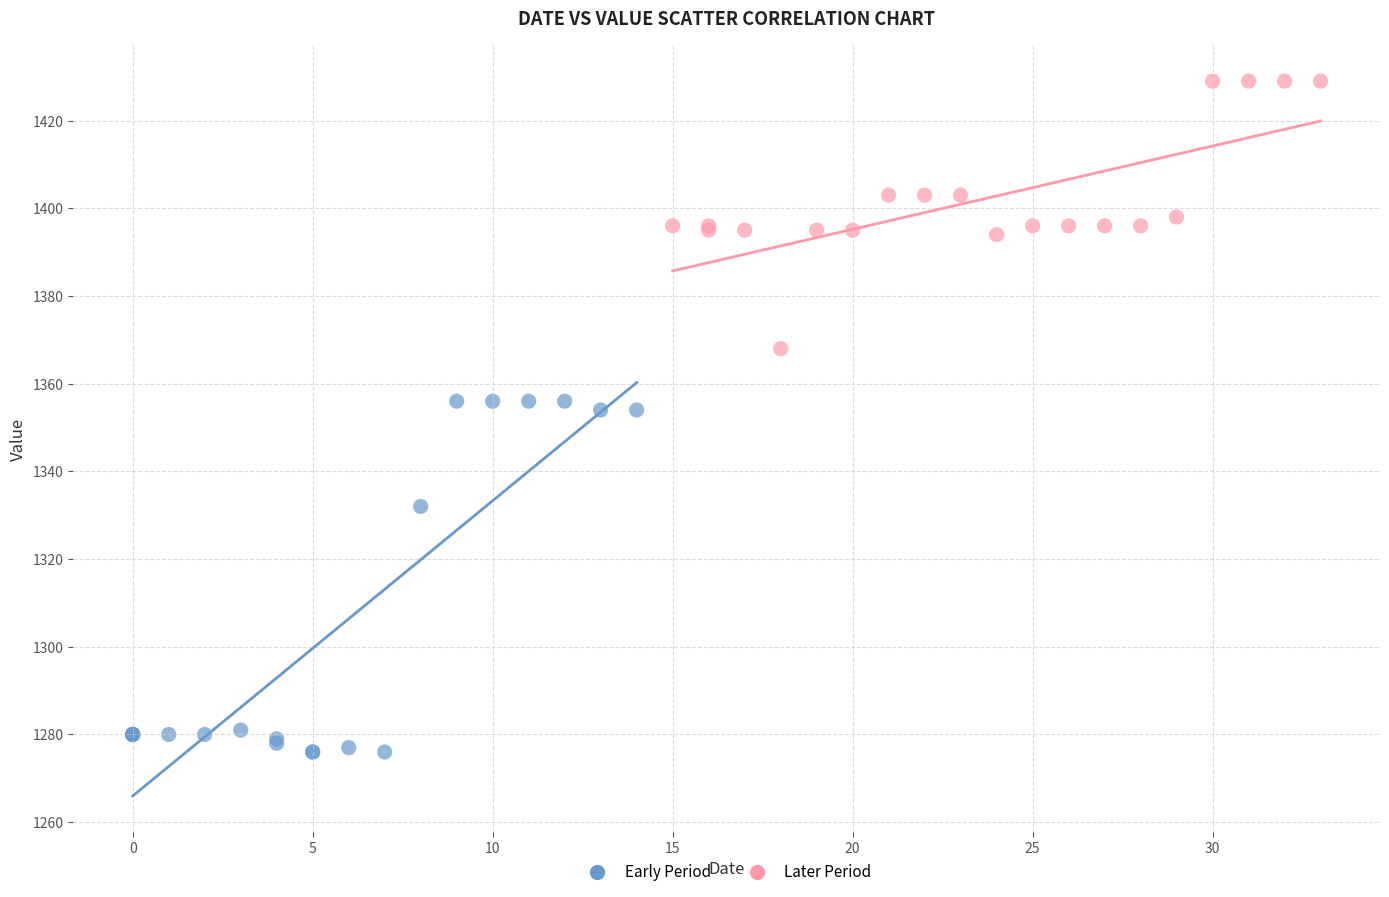

Which series has the widest spread of Y values?

Early Period